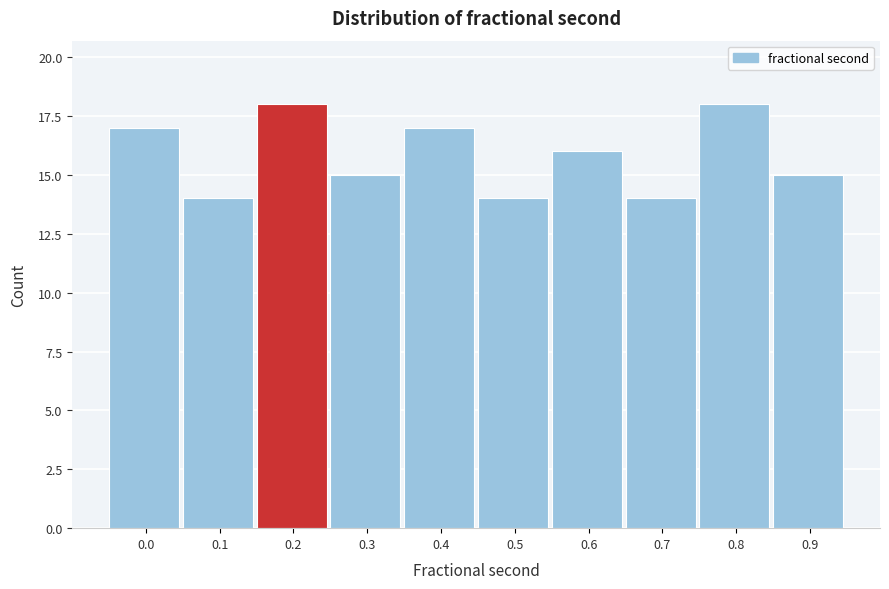

Reading right to left, what are all the values shown in this chart?

0.9=15	0.8=18	0.7=14	0.6=16	0.5=14	0.4=17	0.3=15	0.2=18	0.1=14	0.0=17